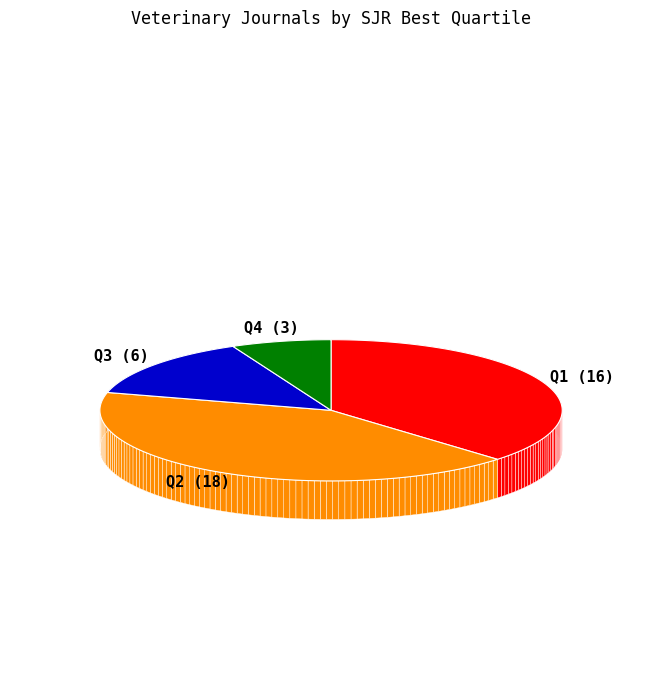

To the nearest percent, what is the combined percentage of Q2 and Q1?

79%